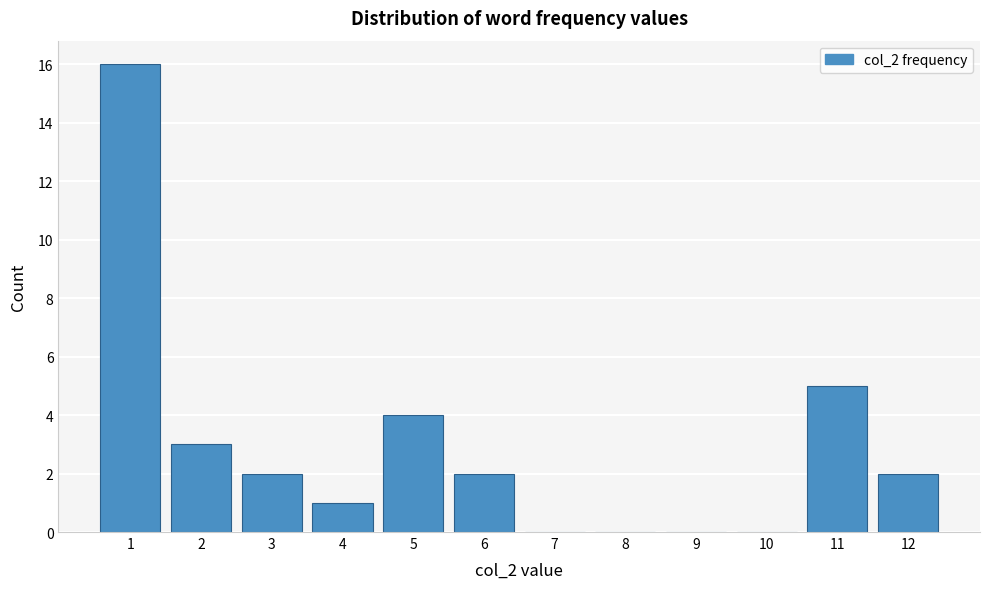

Reading right to left, what are all the values shown in this chart?

12=2	11=5	10=0	9=0	8=0	7=0	6=2	5=4	4=1	3=2	2=3	1=16